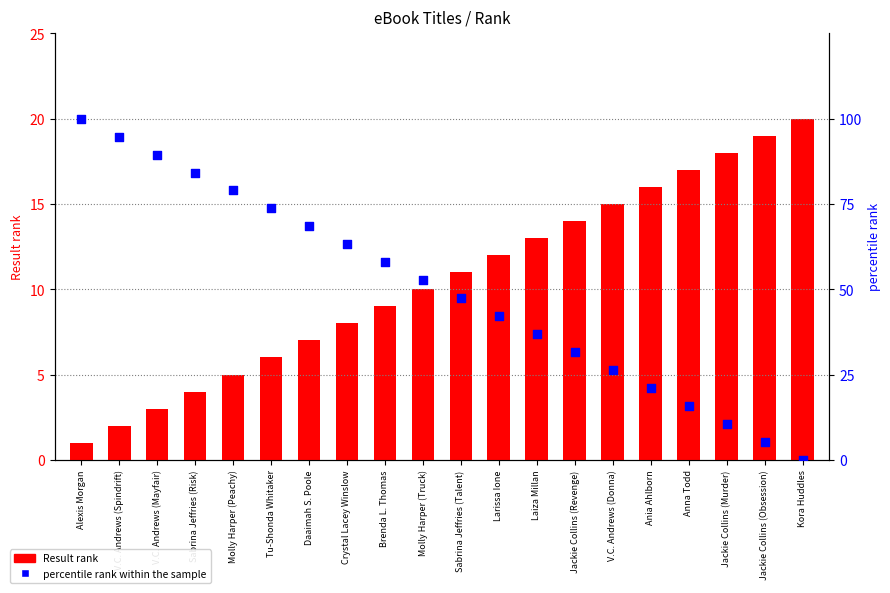

What are all the series names shown in the legend?

Result rank, percentile rank within the sample